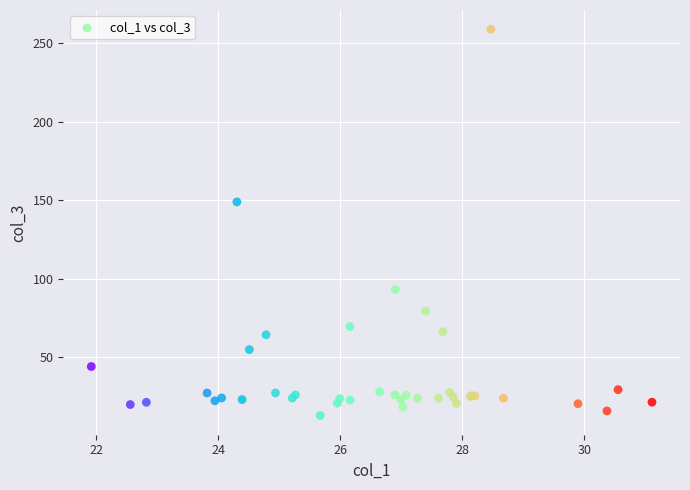

What Y value in the scatter plot is closest to 135?

148.9